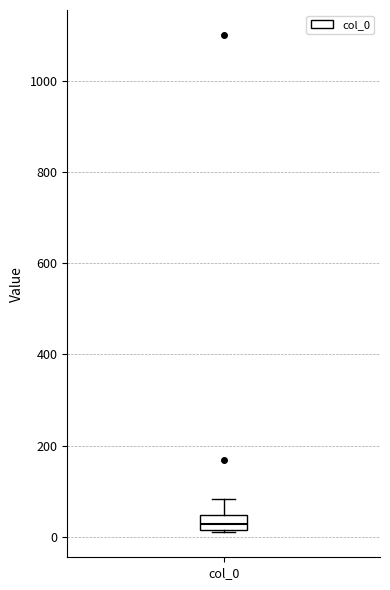

Read this box plot against the y-axis: the position of the median line, the range covered by the box, and the ends of both whiskers. The values are not printed on the chart, so give them approximately, as read against the axis.

median 20 (inside the box), box 20 to 40, whiskers 20 to 80